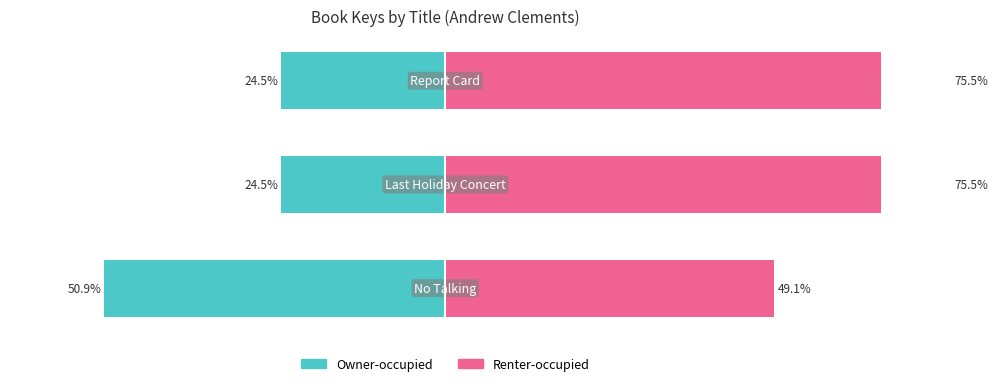

What is the spread (max minus min) of values at 0?

100.0